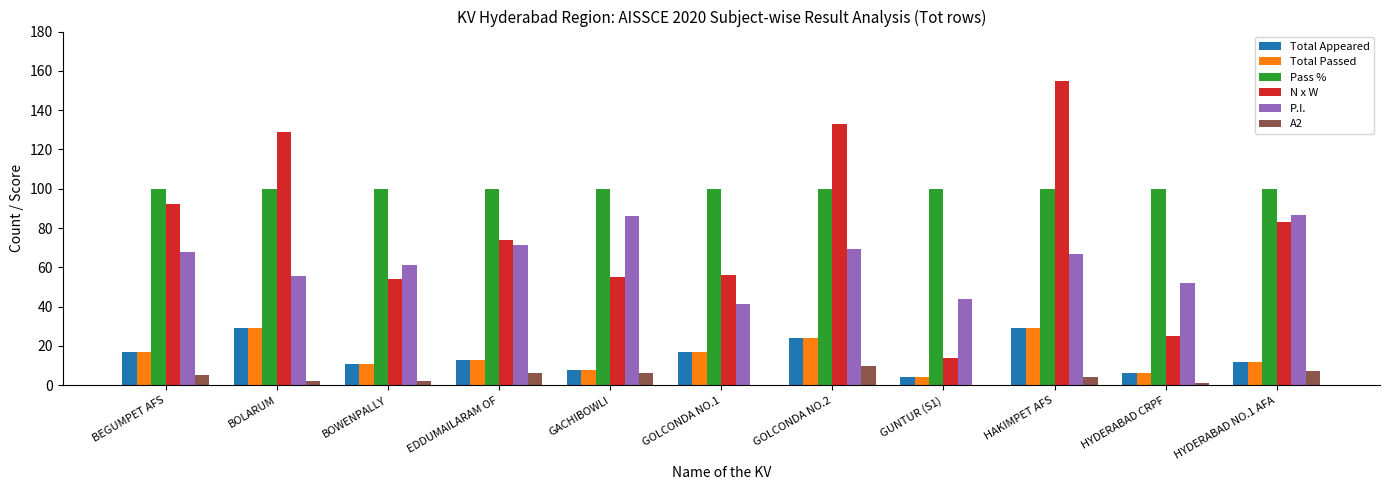

Are the bars grouped side by side (vs. stacked)?

Yes